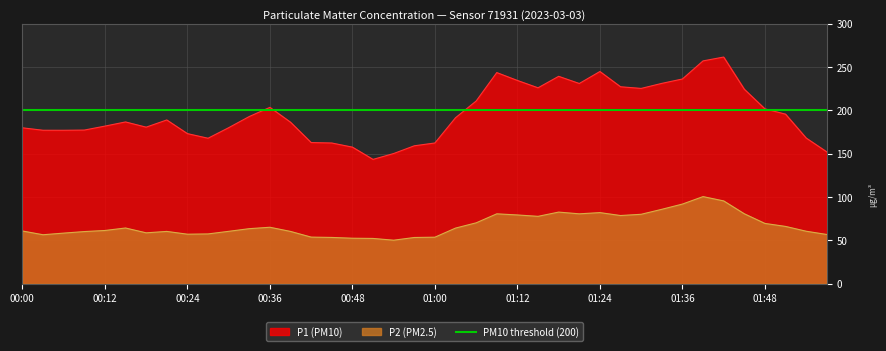

True or false: P1 (PM10) and P2 (PM2.5) intersect in this chart.

False